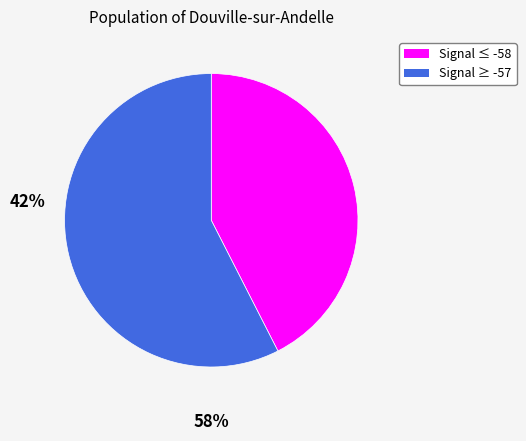

Is there a majority slice in this chart?

Yes